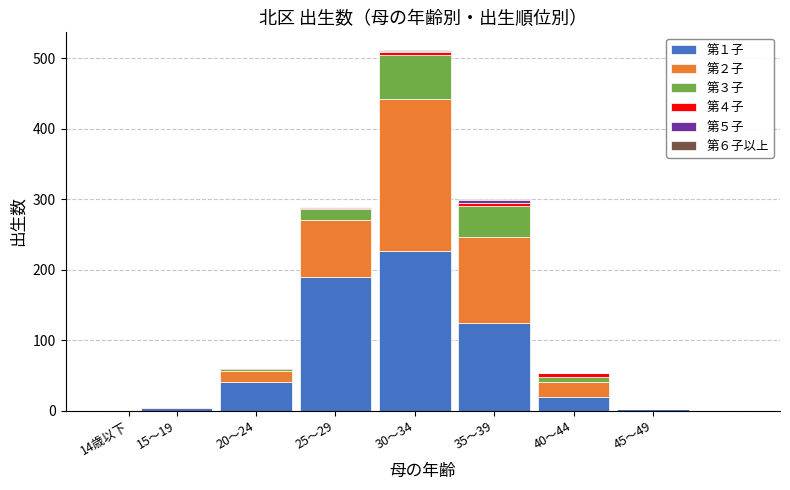

At which category is the sum across all series the highest?

30～34